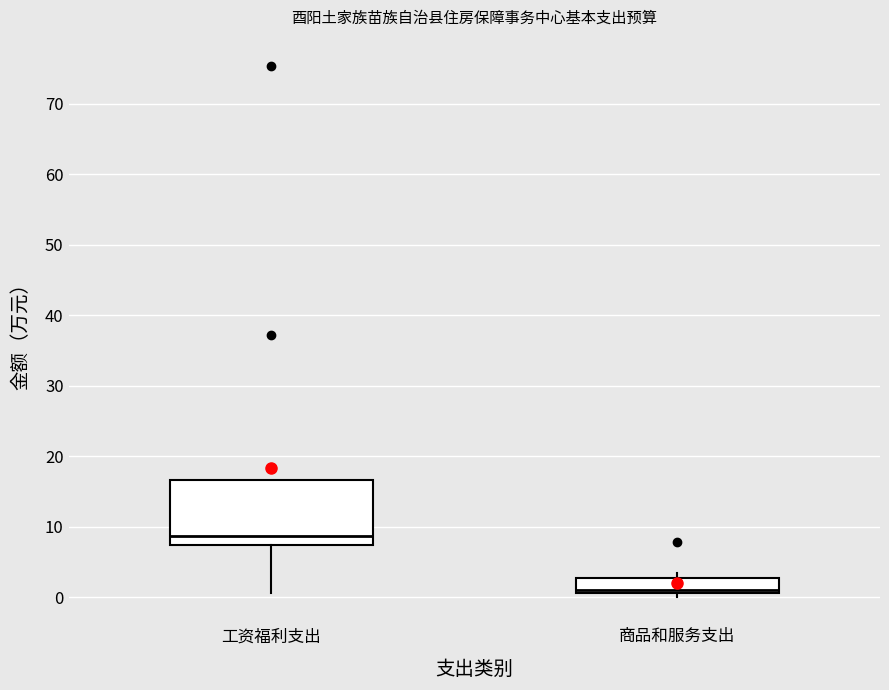

Comparing the boxes themselves (not the whiskers), which one is the tallest?

工资福利支出